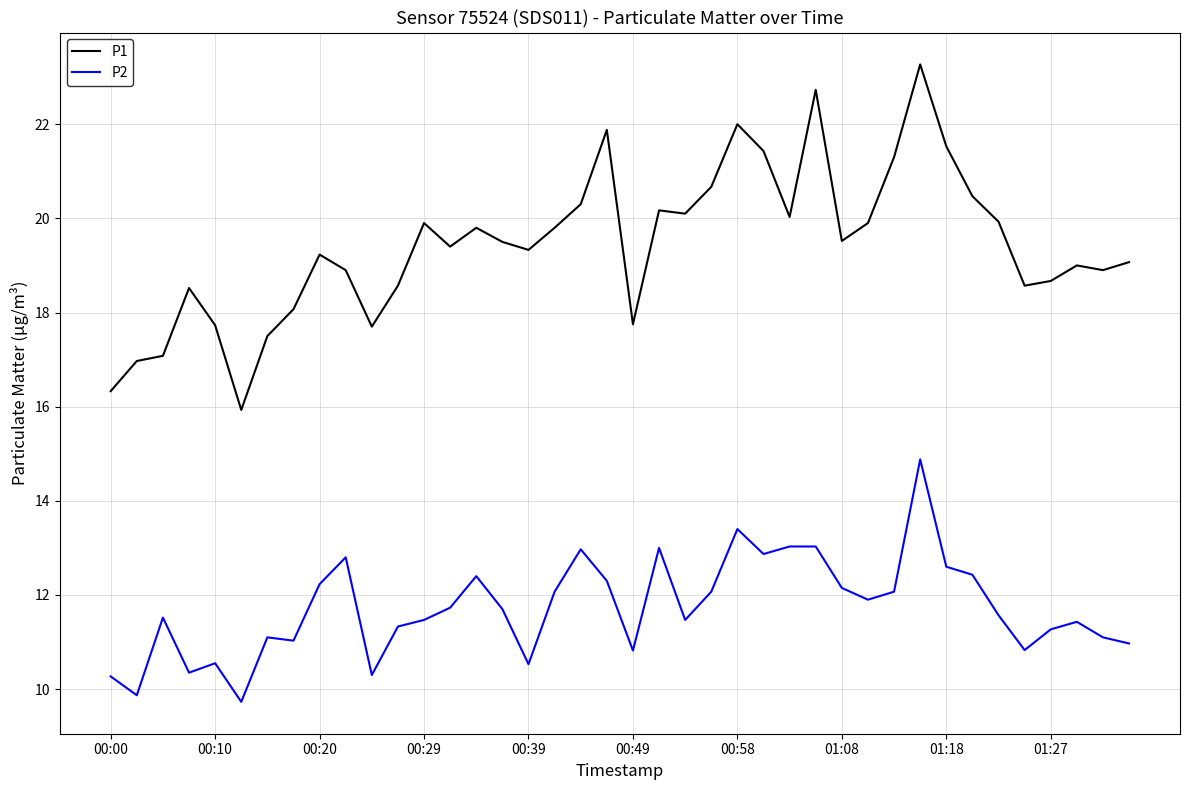

Which series has the widest spread of values?

P1